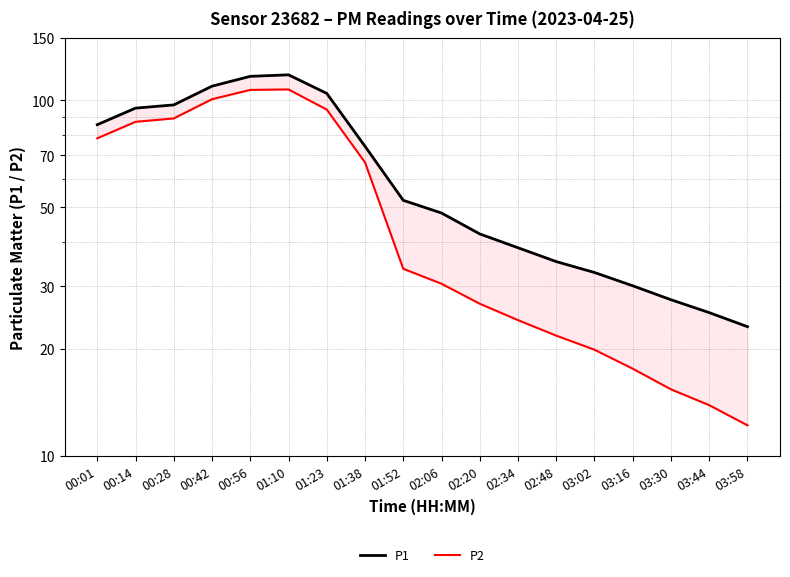

What is the value of the P1 point at the 4th from the left?

109.5